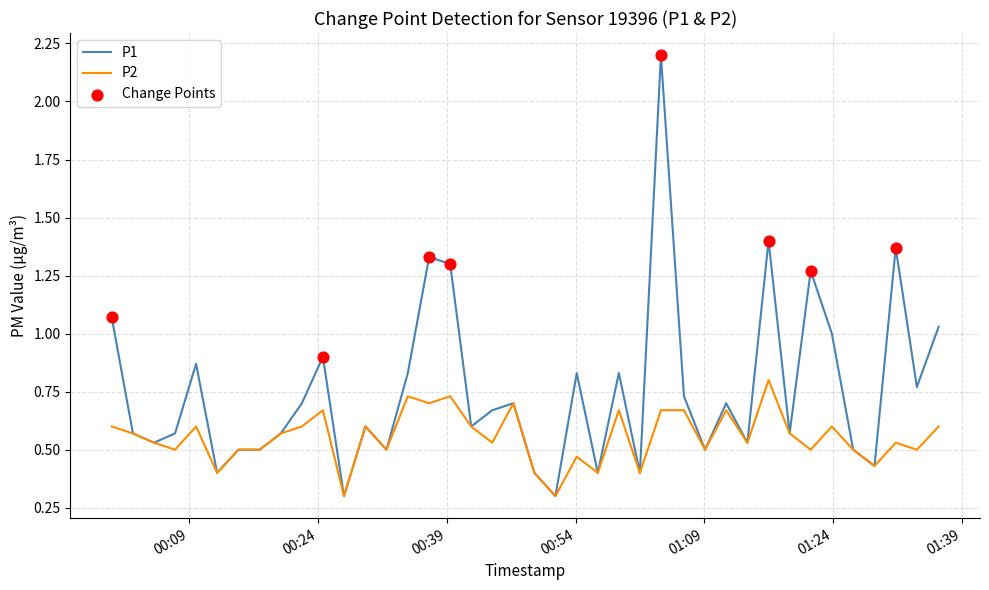

Which series has the largest total across all categories?

P1